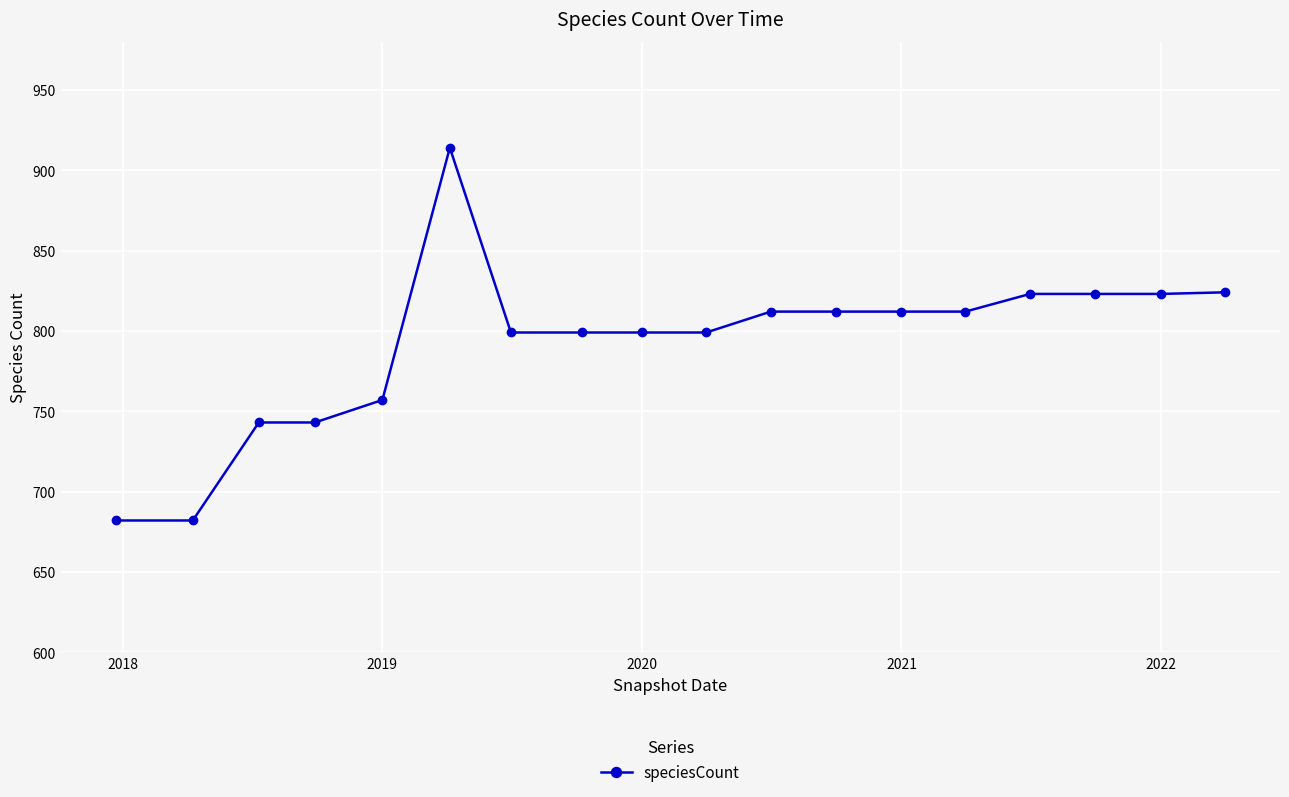

What is the sum of all values?

14258